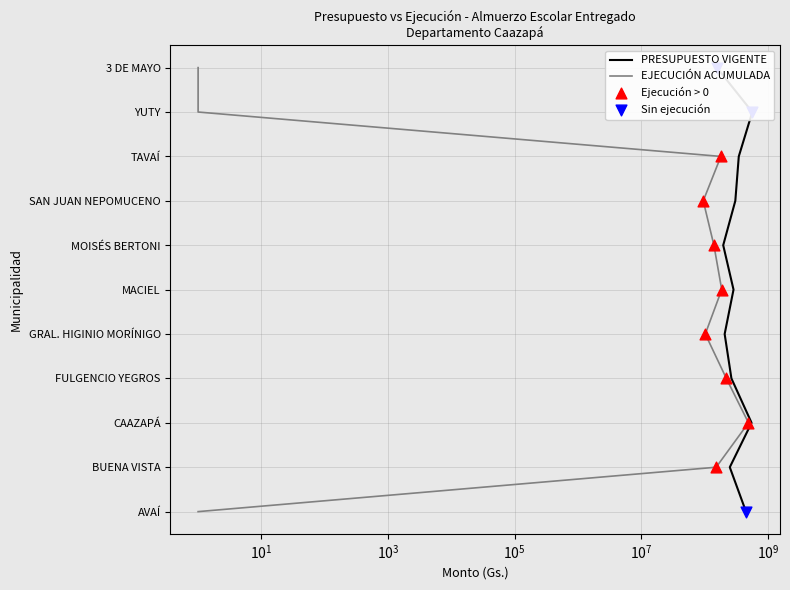

Which series reaches the minimum Y coordinate?

PRESUPUESTO VIGENTE